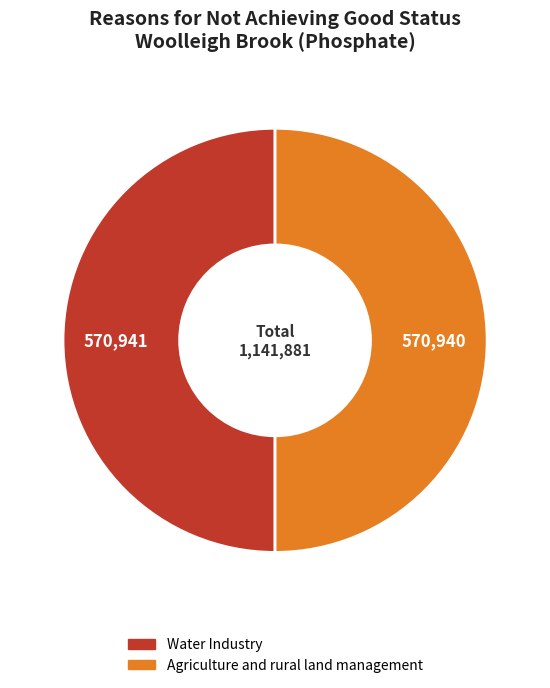

How many slices are in this pie chart?

2